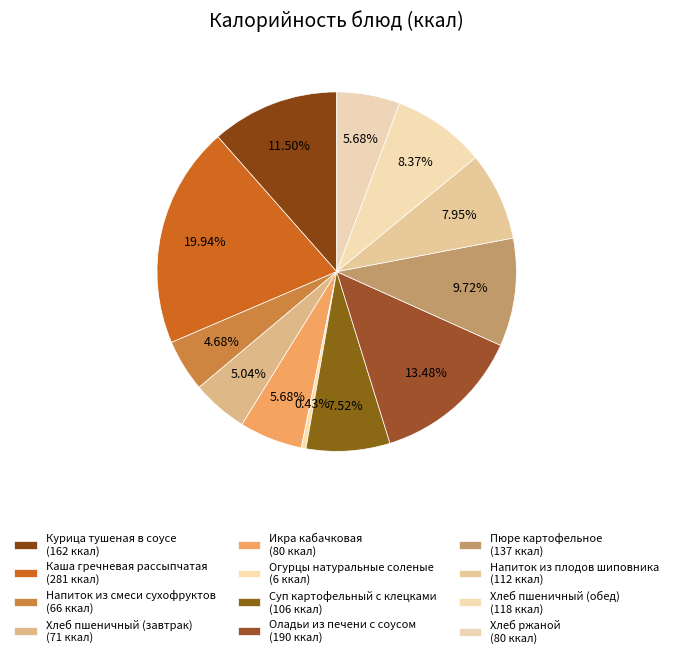

How many slices are in this pie chart?

12